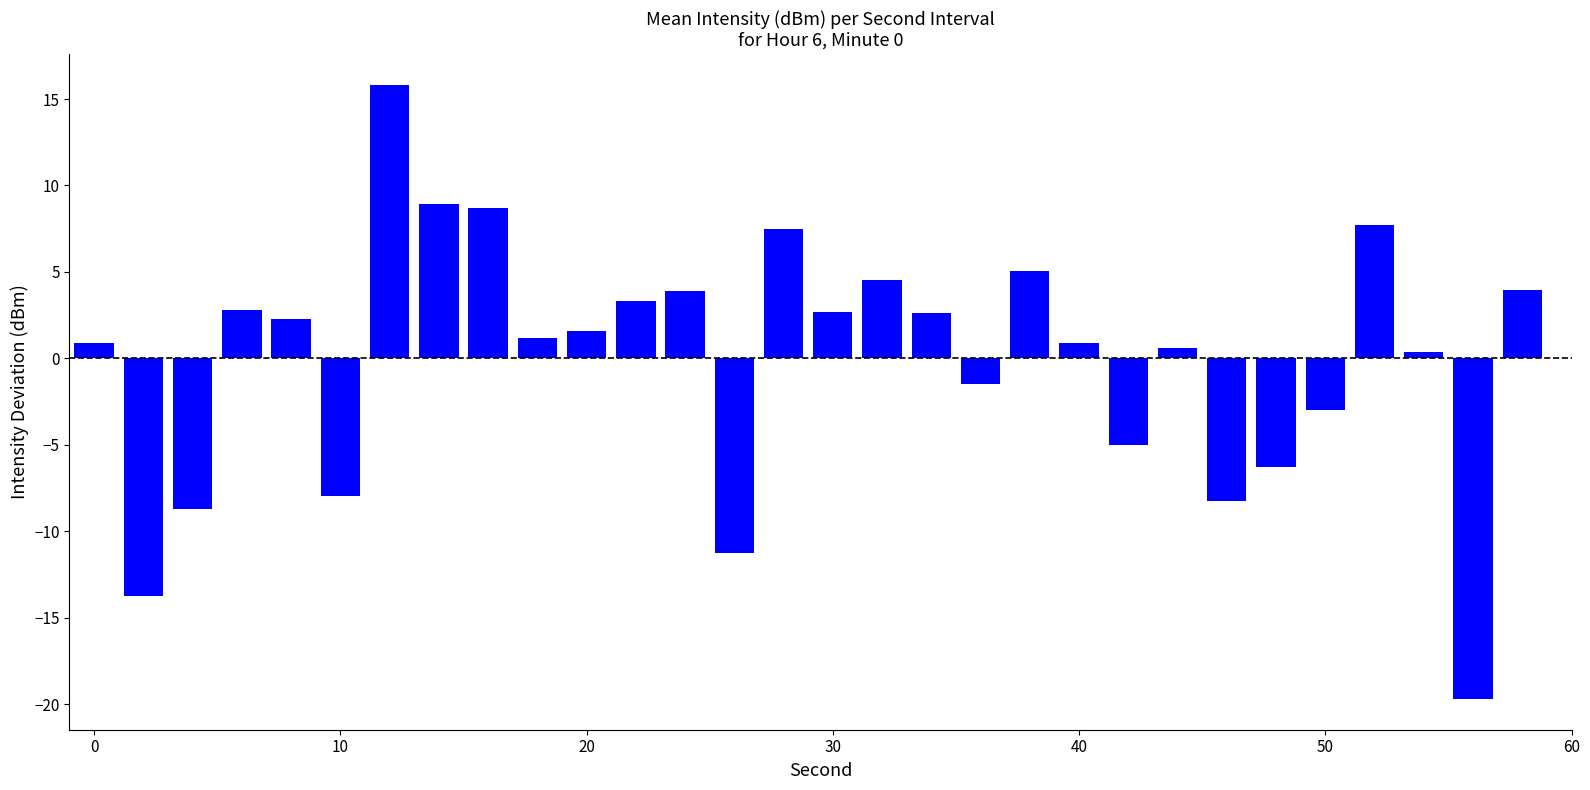

What is the difference between the maximum and minimum values?

35.5